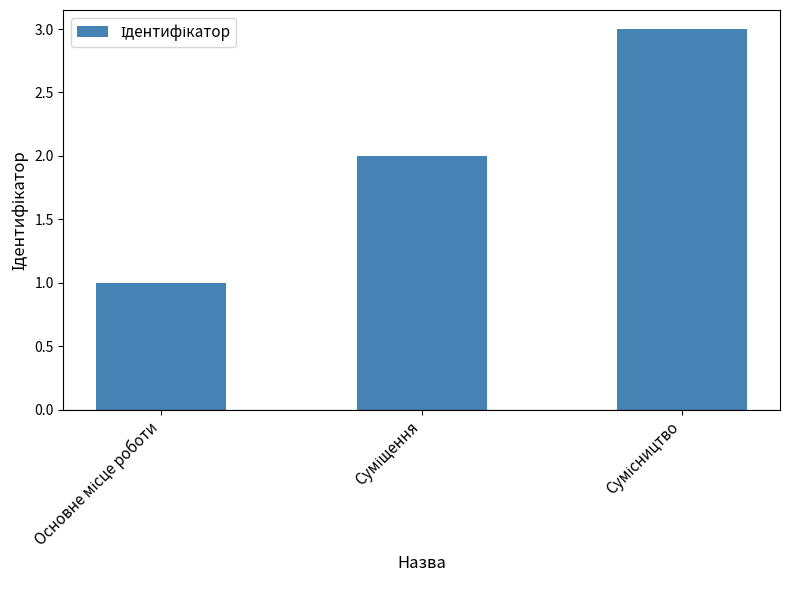

What is the greatest value displayed?

3